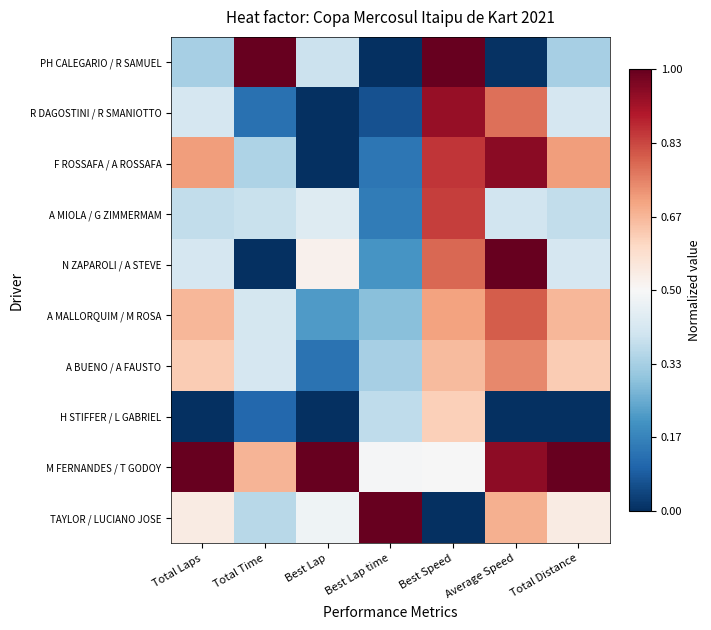

At how many categories does at least one series exceed 0?

7